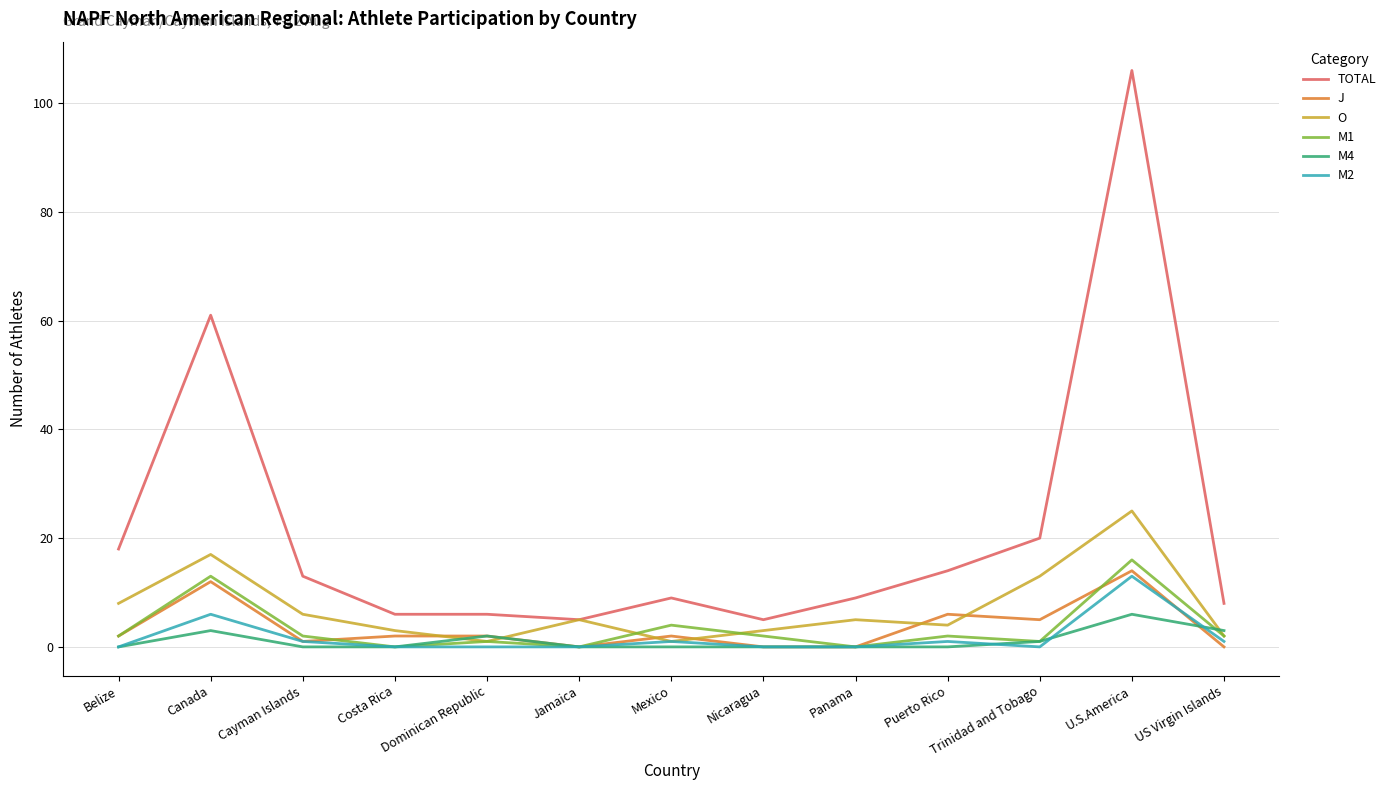

Between Dominican Republic and U.S.America, which series saw the biggest shift?

TOTAL